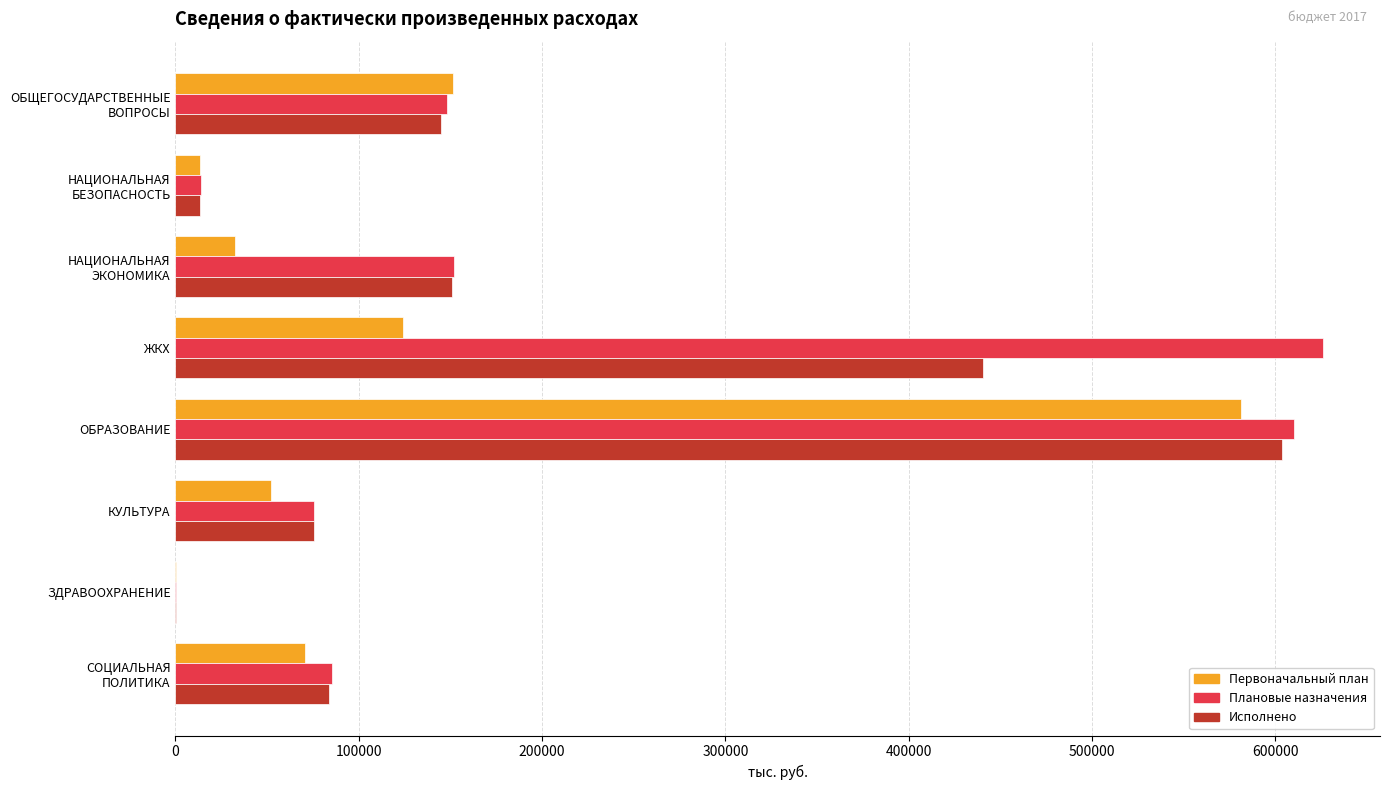

Which category has the highest value across all series?

ЖКХ